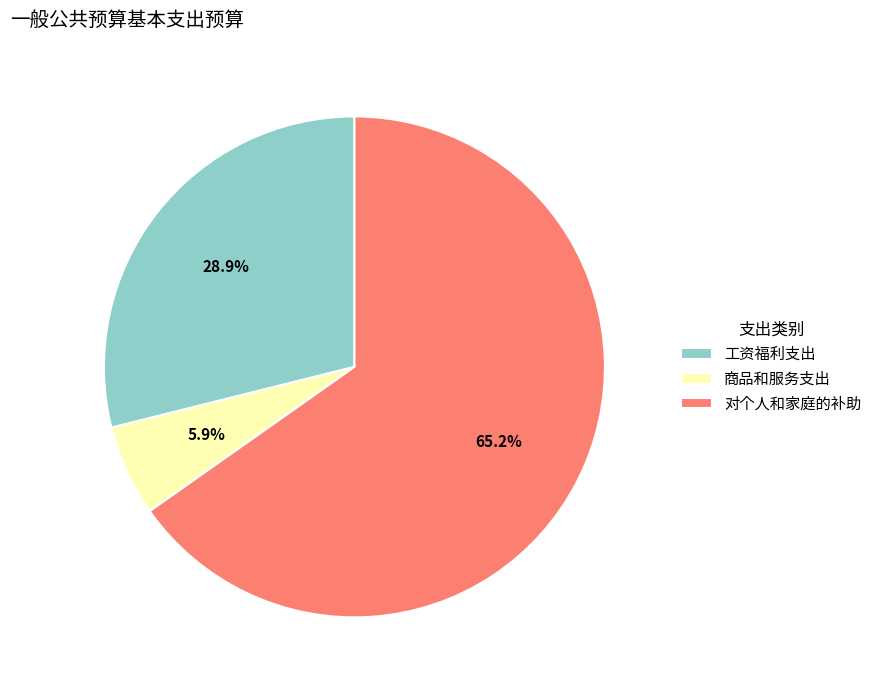

Combined, what portion of the pie is 工资福利支出 and 对个人和家庭的补助?

94.1%